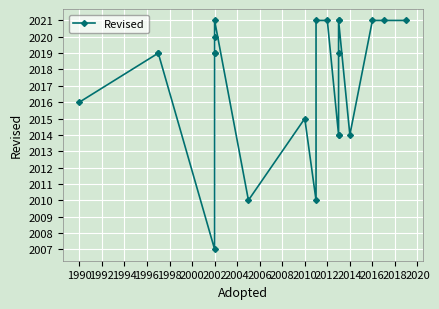

At which label is the value closest to 2014?

2014